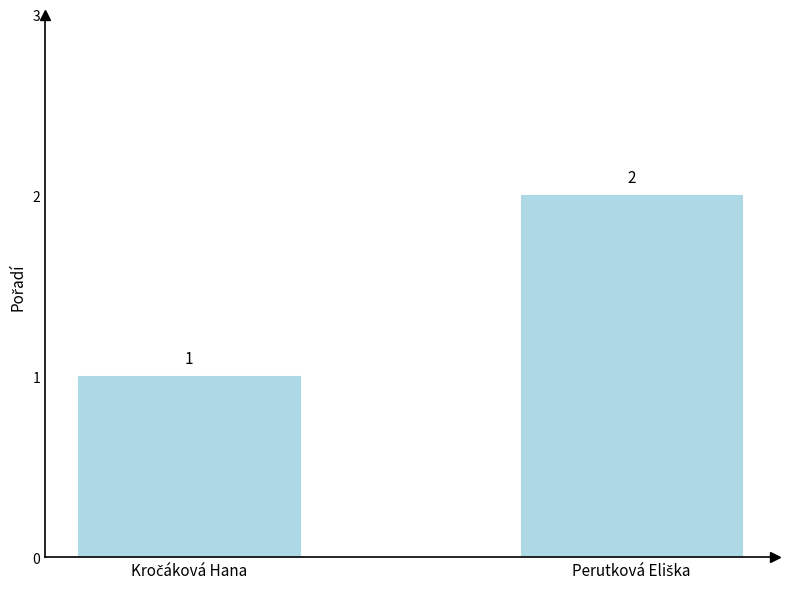

What is the value of the 2nd bar from the left?

2